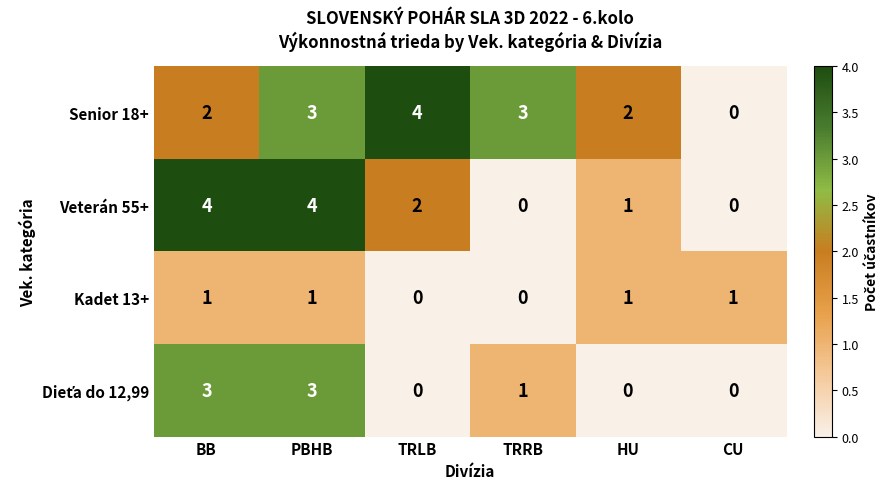

Between BB and CU, which series saw the biggest shift?

Veterán 55+